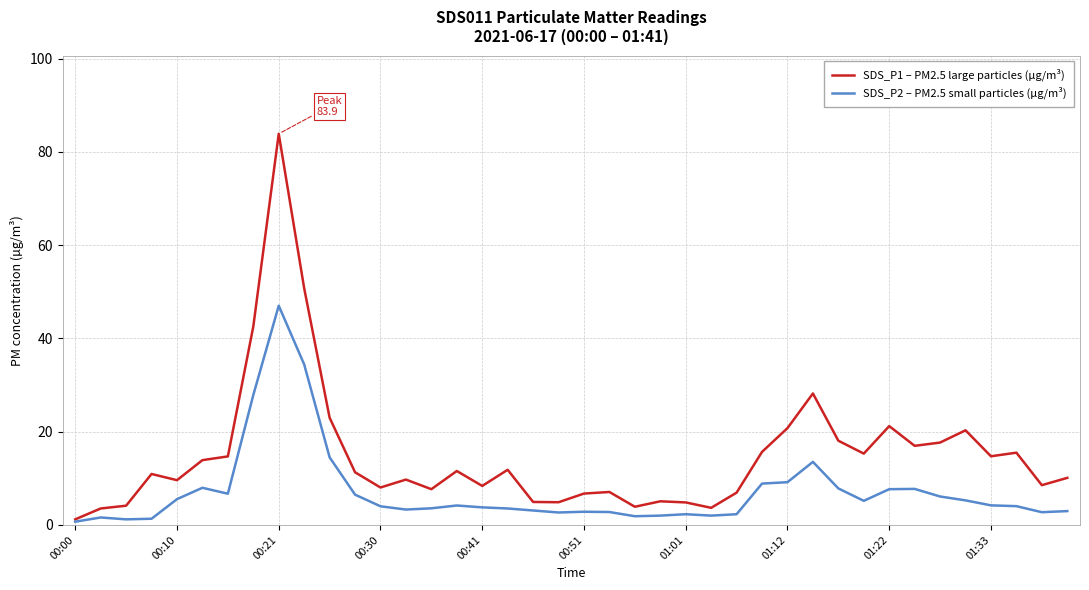

Which series has the largest total across all categories?

SDS_P1 – PM2.5 large particles (µg/m³)